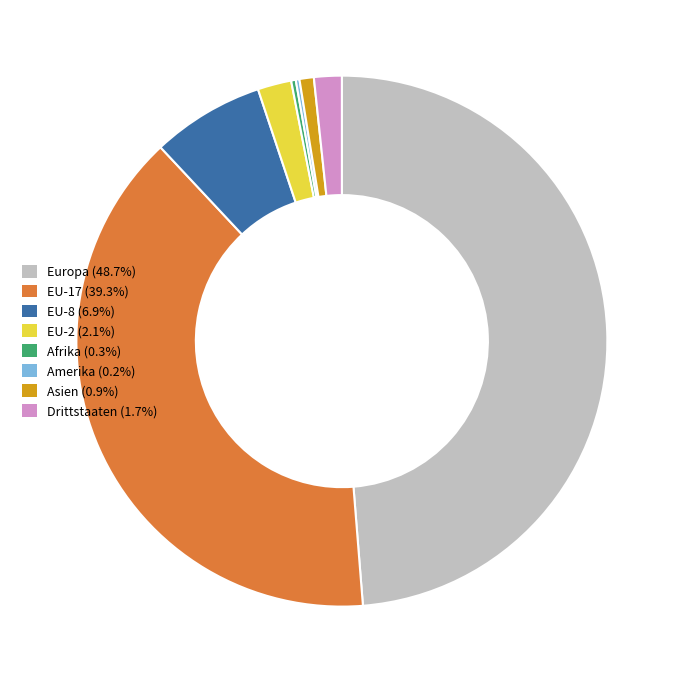

Does Europa (48.7%) represent more than half of the total?

No